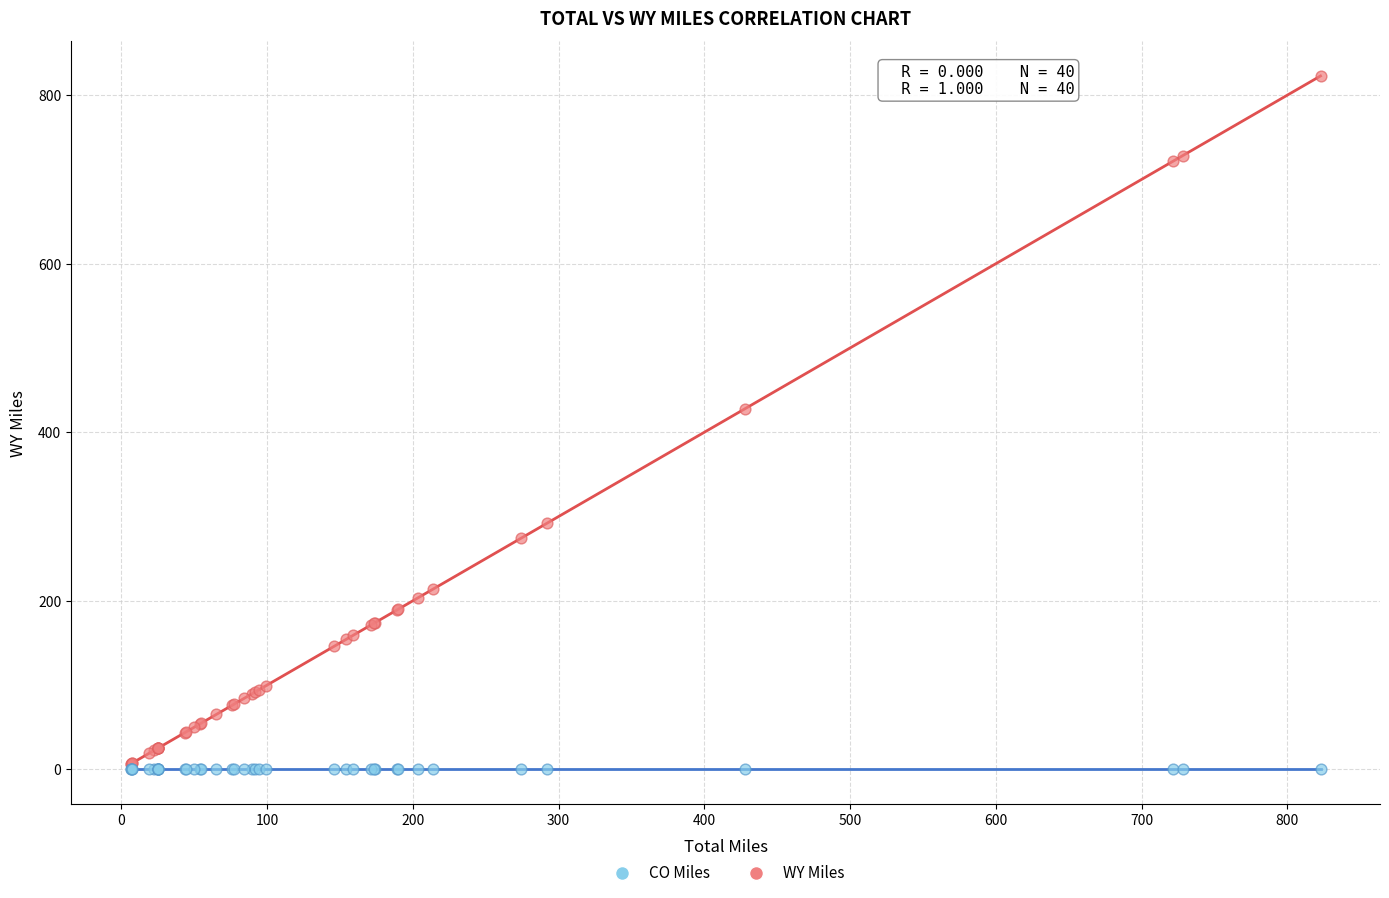

Which series contains the highest Y value?

WY Miles